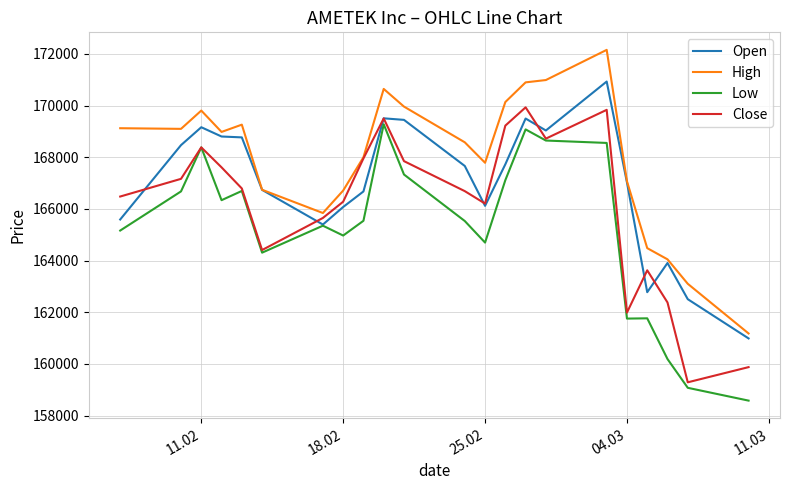

What is the minimum value shown in the chart?

158578